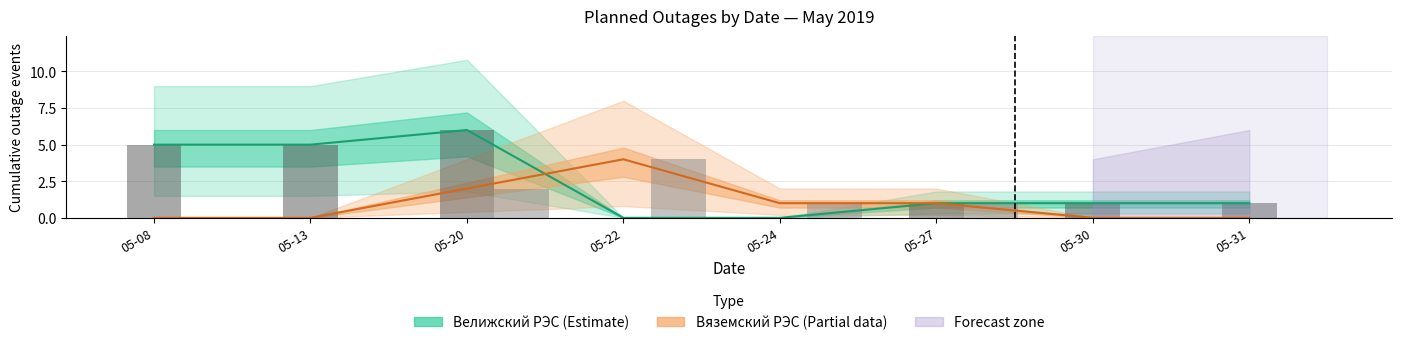

List the series in order of their overall mean, highest first.

Велижский РЭС (Estimate), Вяземский РЭС (Partial)